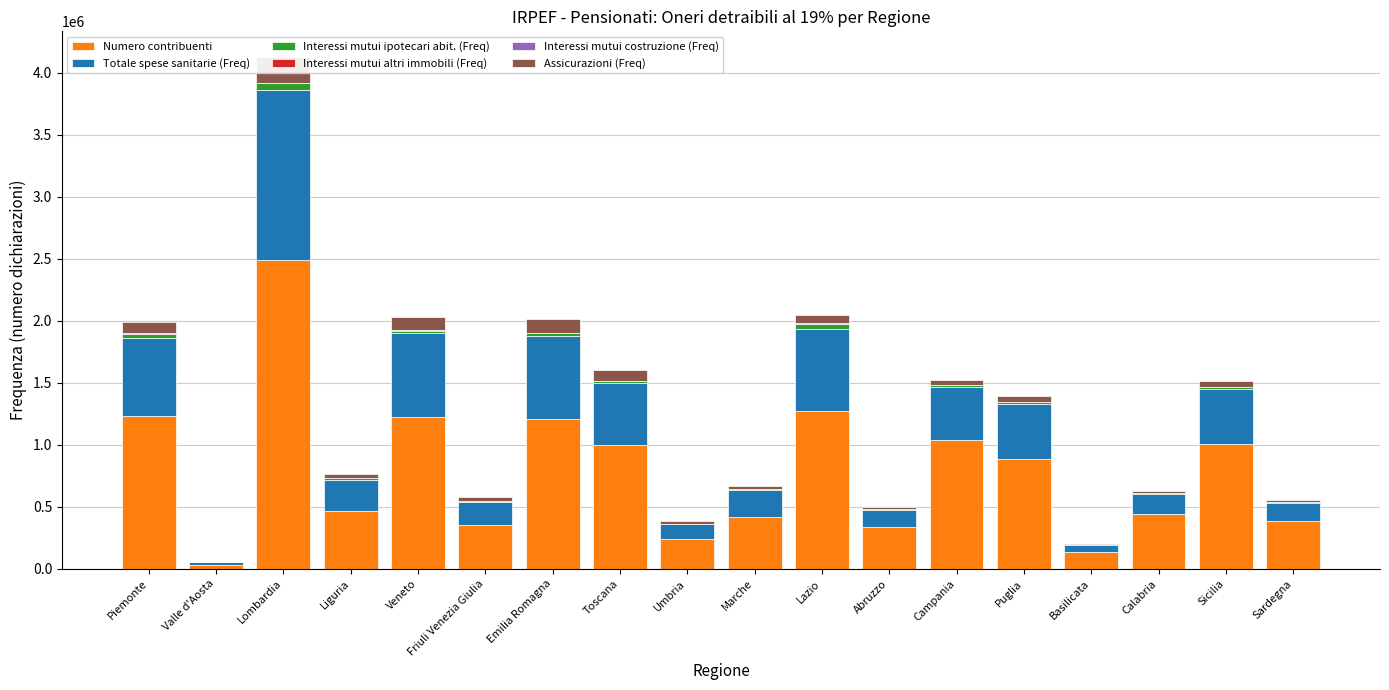

What is the difference between the maximum and minimum values in the Interessi mutui costruzione (Freq) series?

2863